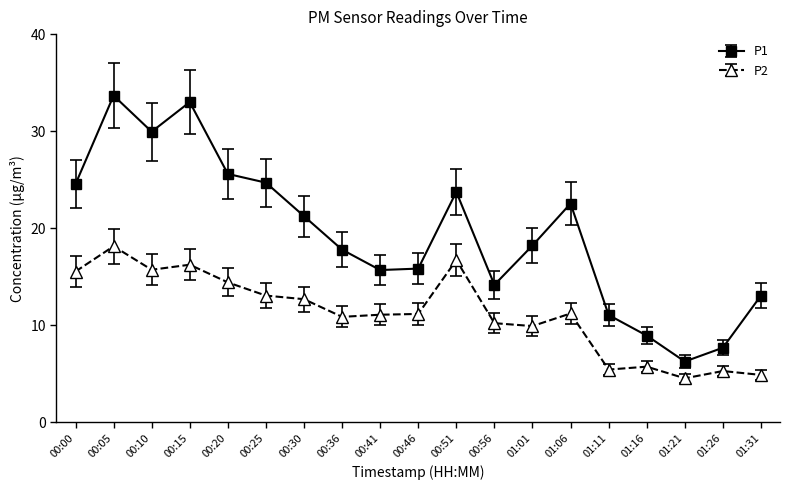

Which label corresponds to the largest value in the chart?

00:05